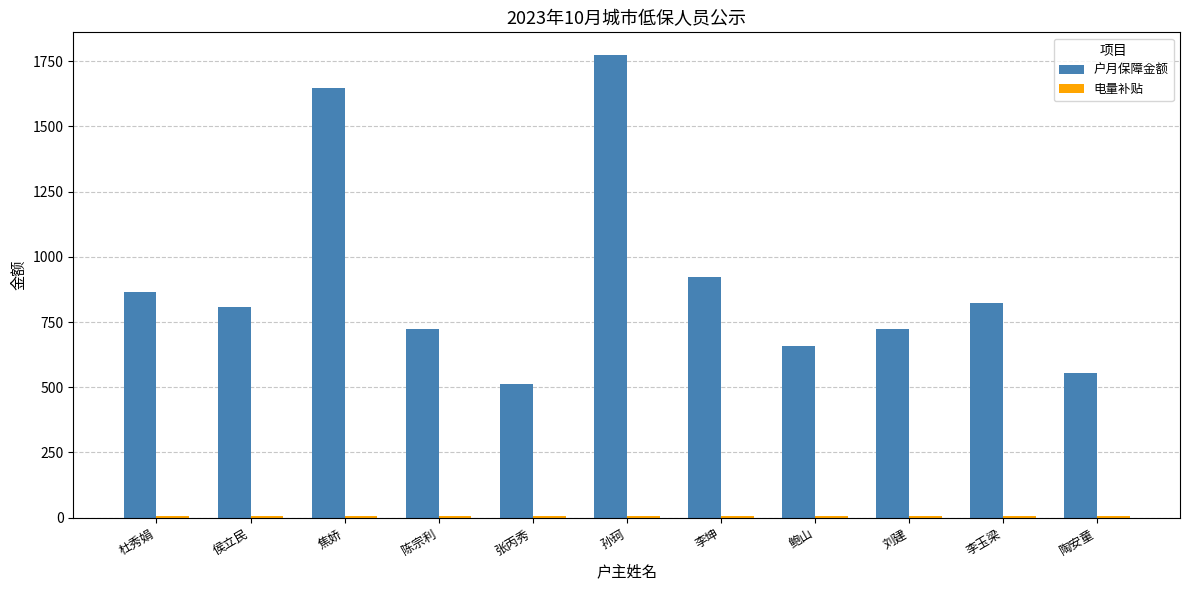

How many bars are there in total?

22